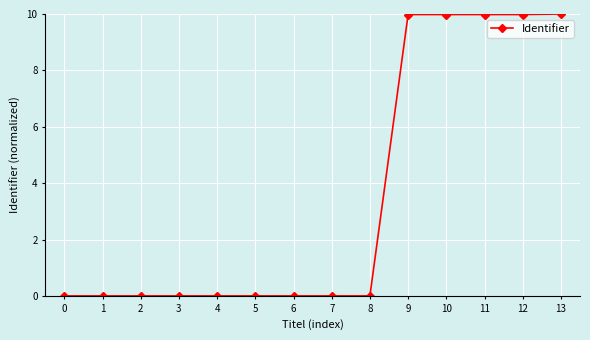

The chart shows a value of 13.2 at 13. True or false?

False